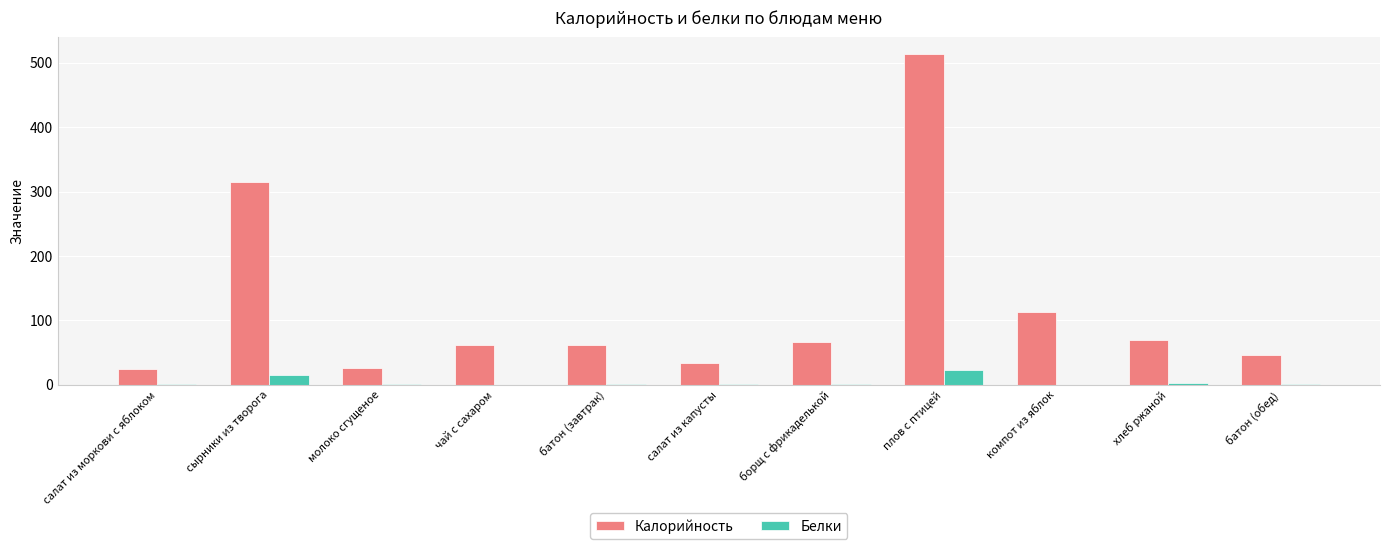

What is the sum of all Калорийность values?

1332.4